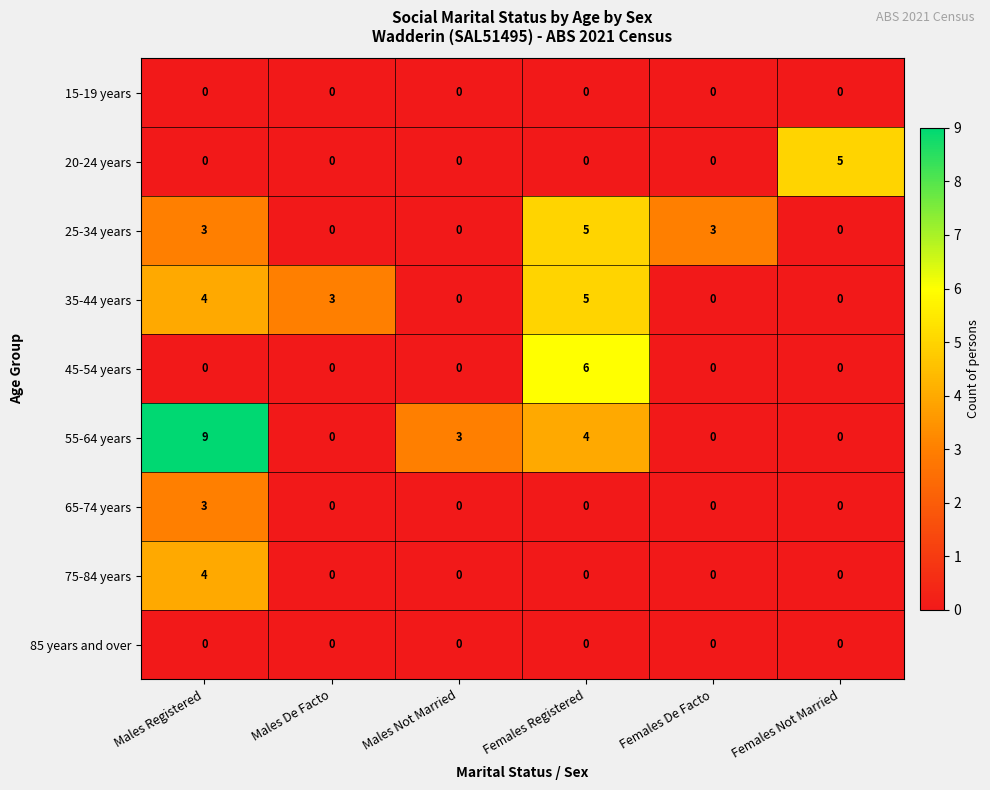

At which category does the chart reach its peak across all series?

Males Registered